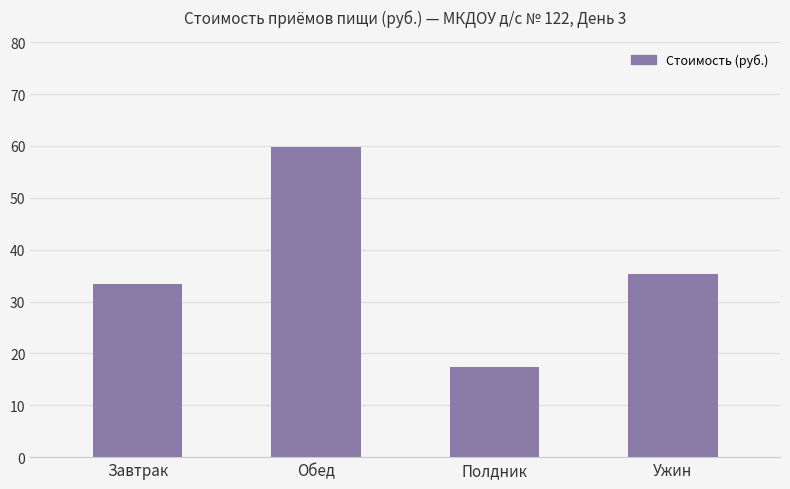

List the labels in order of value, smallest first.

Полдник, Завтрак, Ужин, Обед